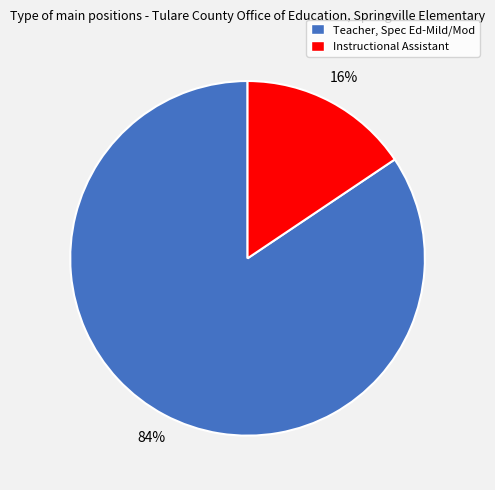

To the nearest percent, what is the combined percentage of Instructional Assistant and Teacher, Spec Ed-Mild/Mod?

100%